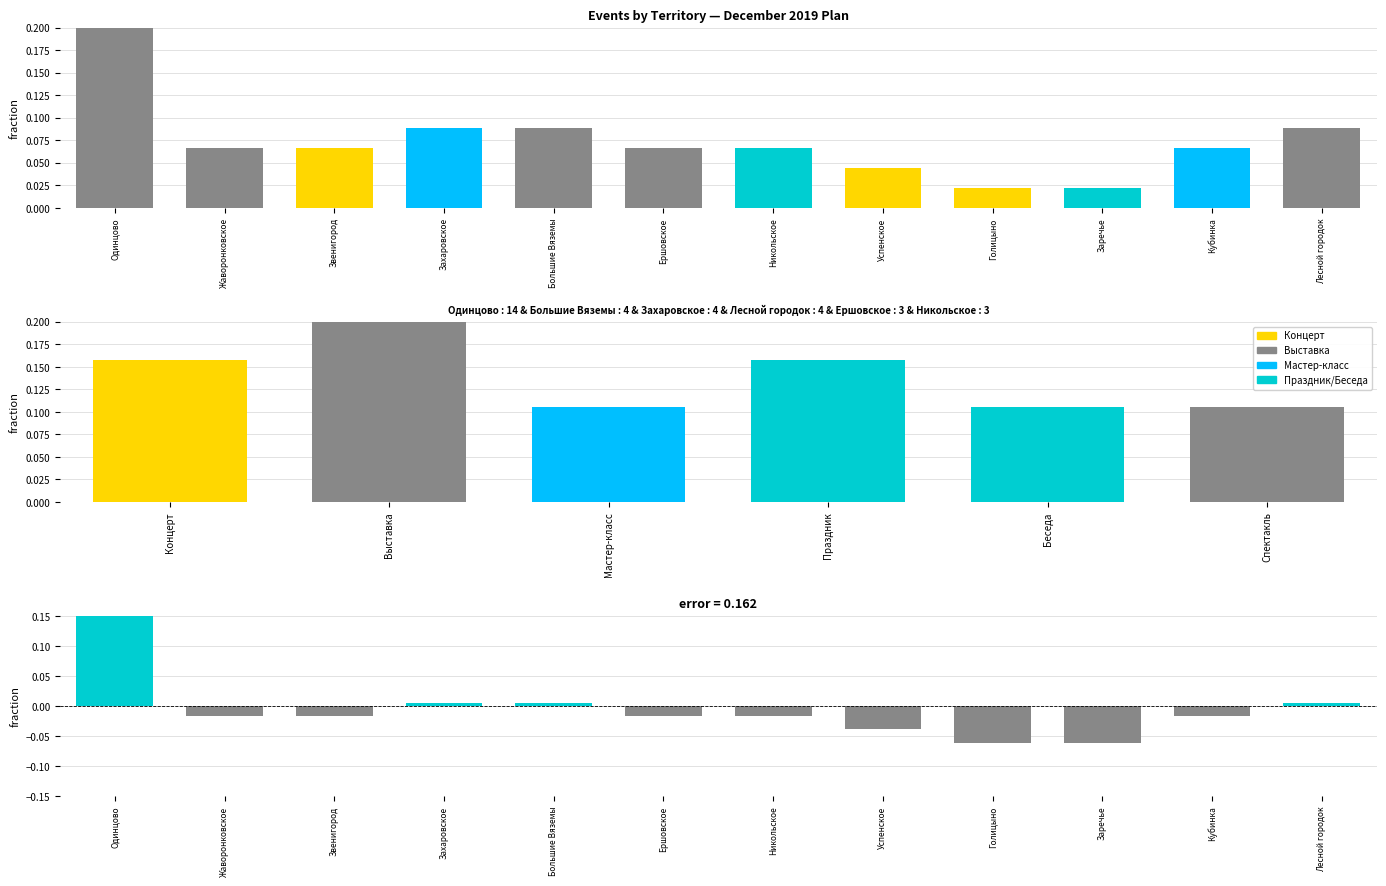

Rank the categories by value from lowest to highest.

Голицыно, Заречье, Успенское, Жаворонковское, Звенигород, Ершовское, Никольское, Кубинка, Захаровское, Большие Вяземы, Лесной городок, Одинцово